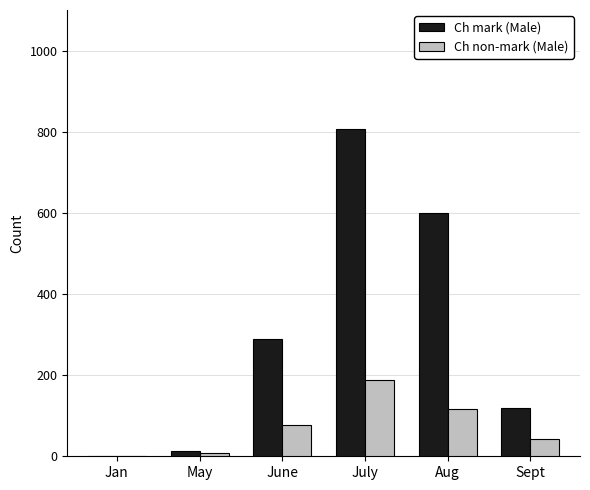

Where is Ch non-mark (Male) nearest to the value 93?

June